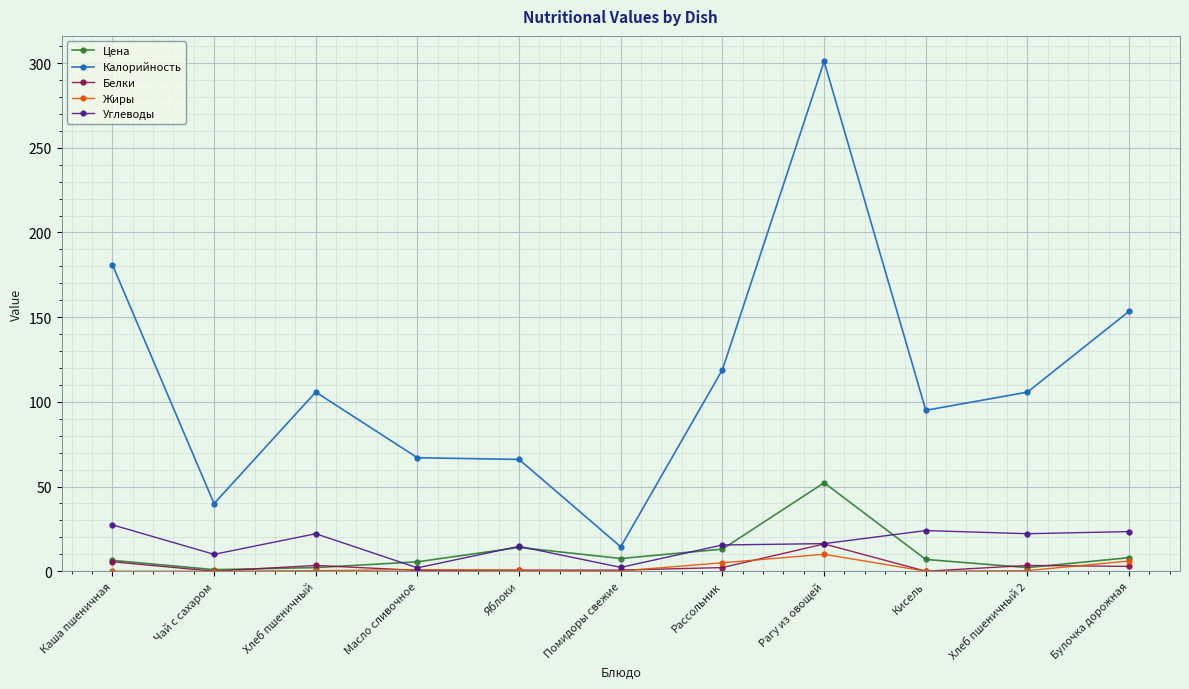

At which label does Калорийность first exceed 105?

Каша пшеничная